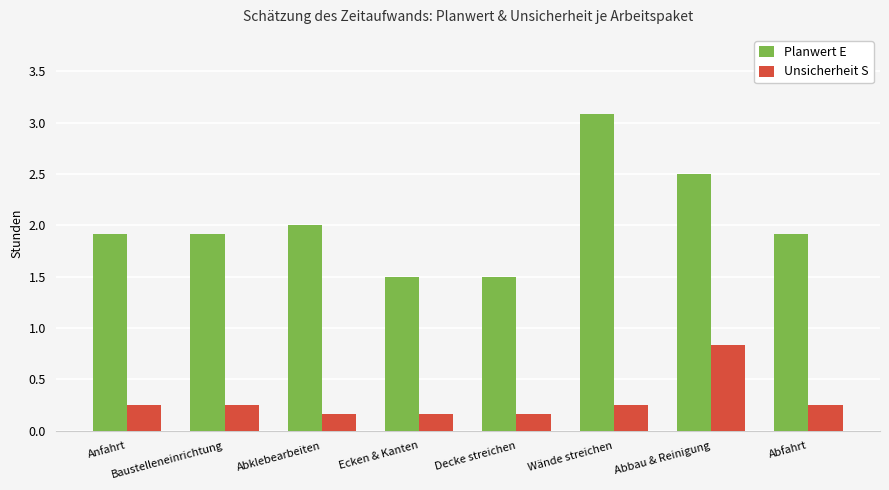

Rank the series at Ecken & Kanten from lowest to highest value.

Unsicherheit S, Planwert E